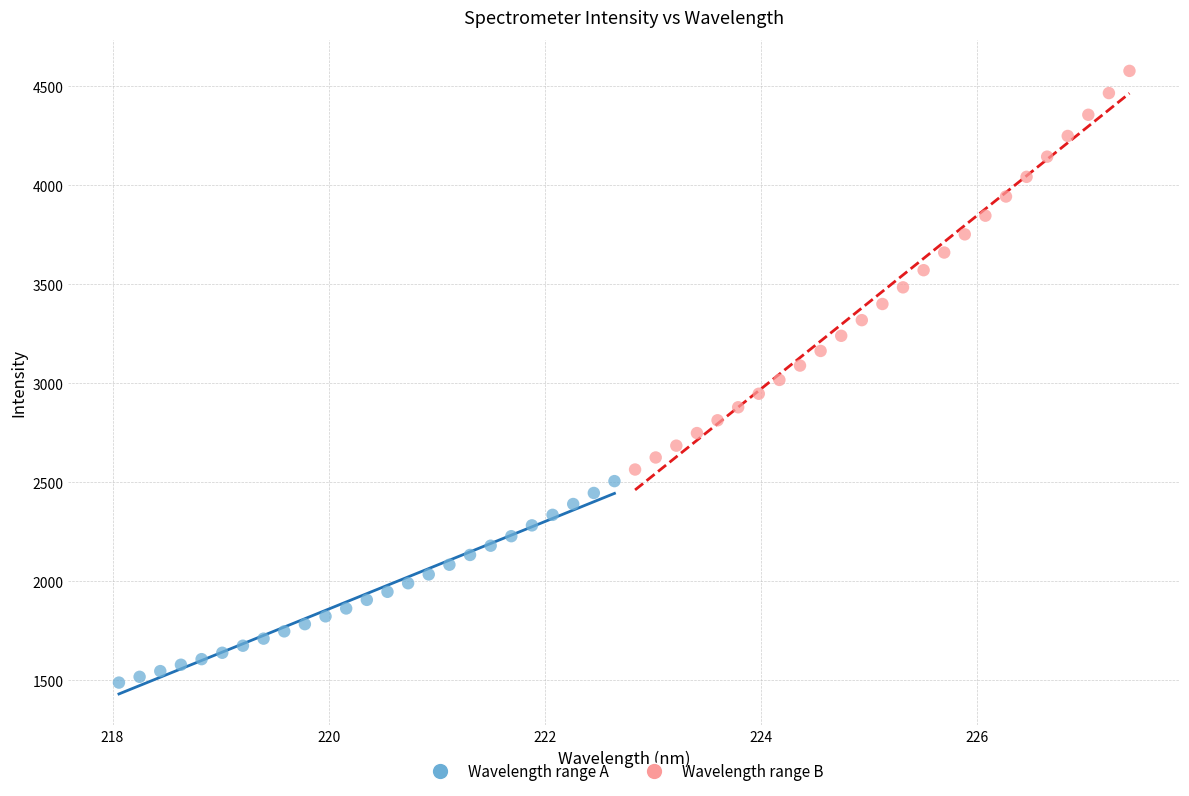

Which series has the widest spread of Y values?

Wavelength range B